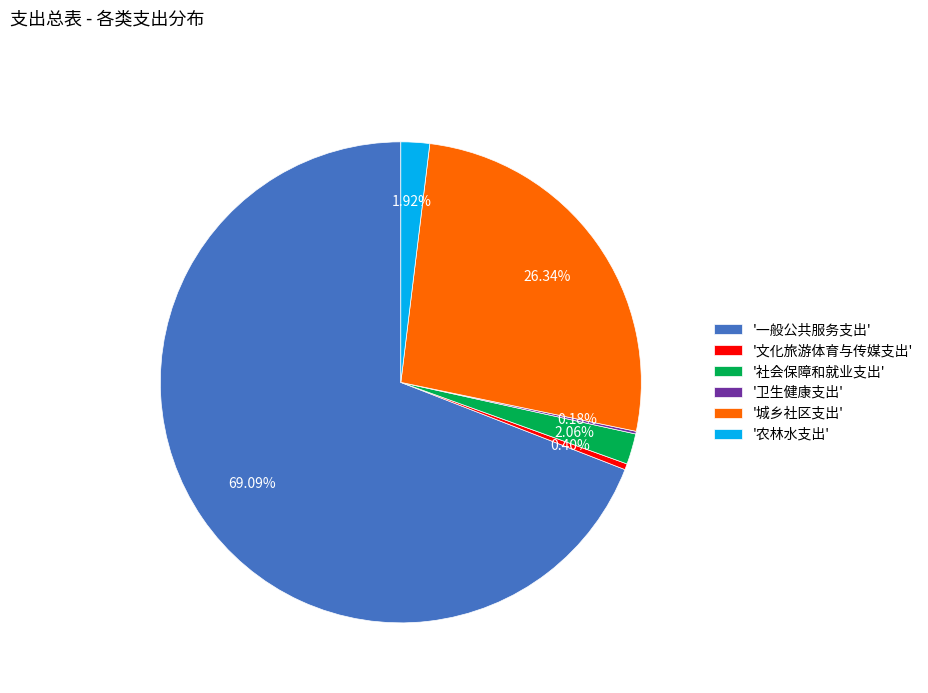

Does '一般公共服务支出' account for over 50% of the chart?

Yes